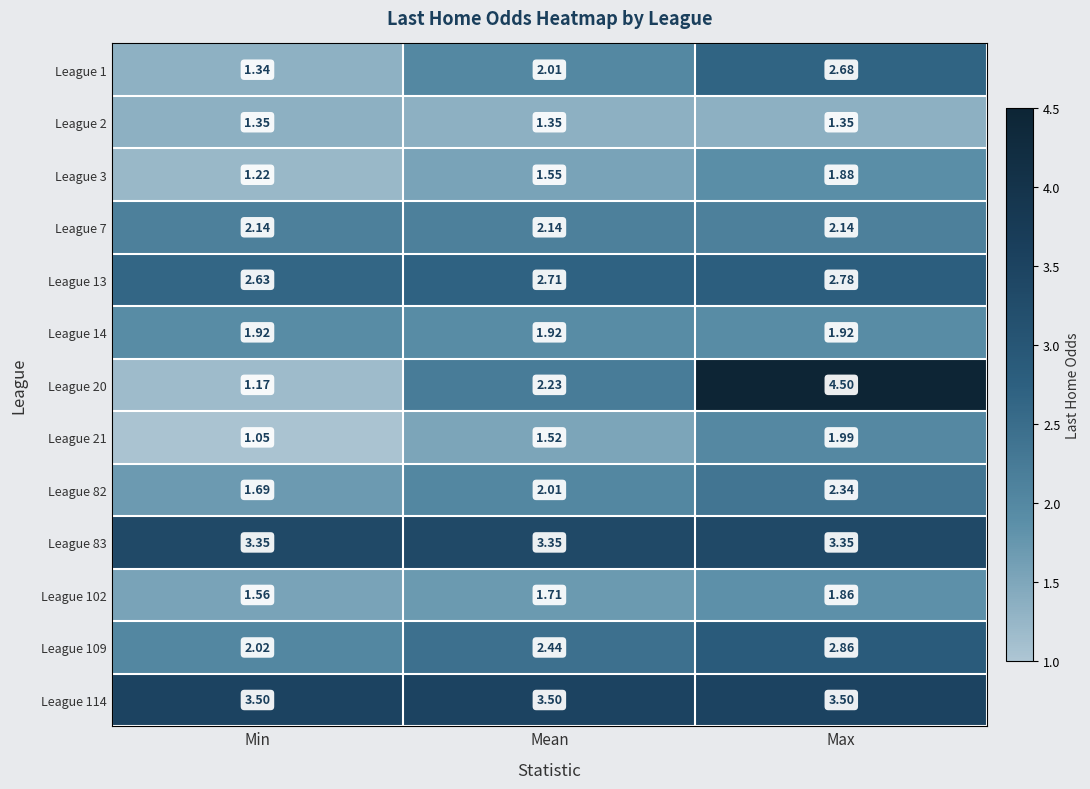

Which series changed the most between Min and Max?

League 20